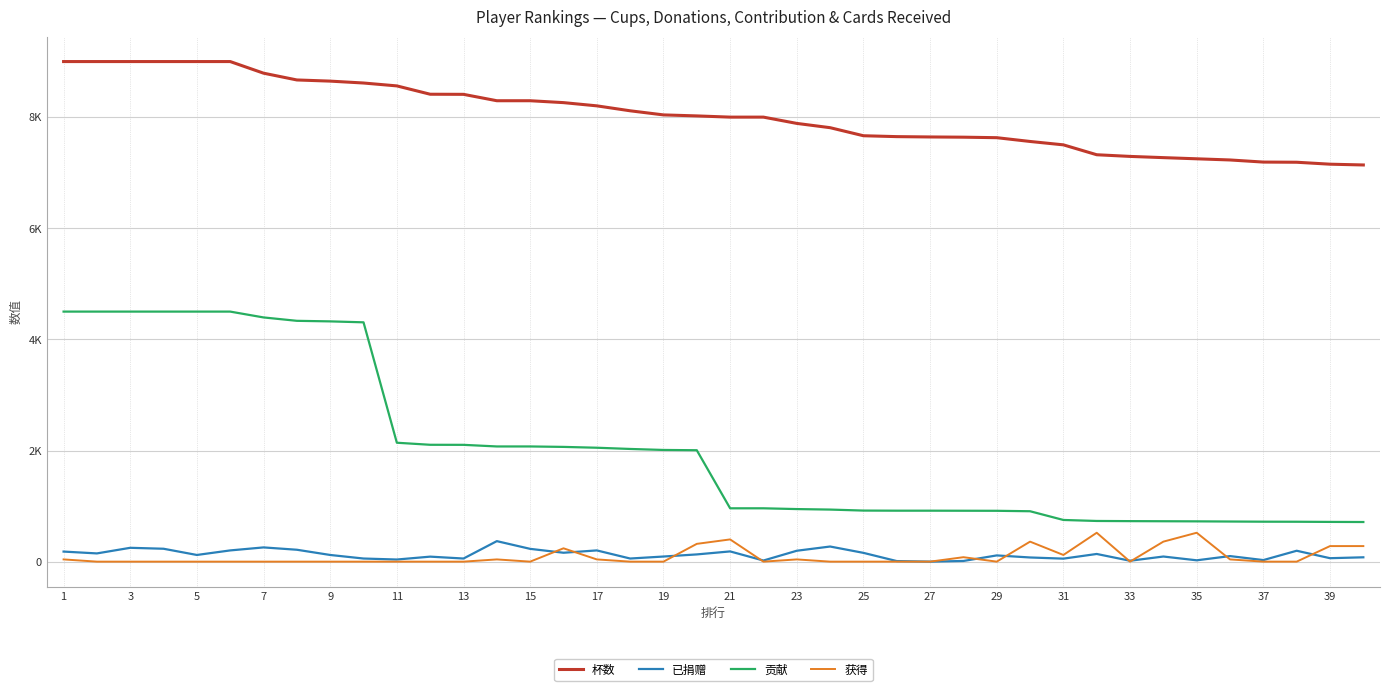

What are all the series names shown in the legend?

杯数, 已捐赠, 贡献, 获得